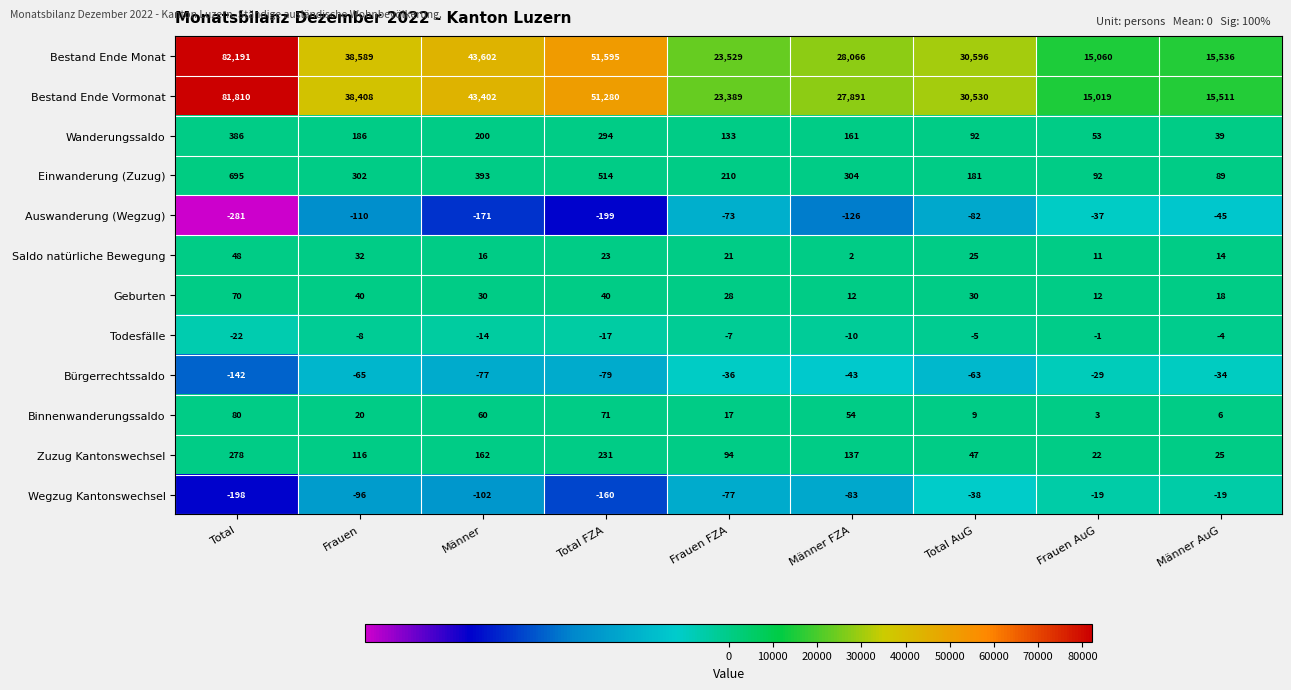

What is the difference between the maximum and minimum values in the Todesfälle series?

21